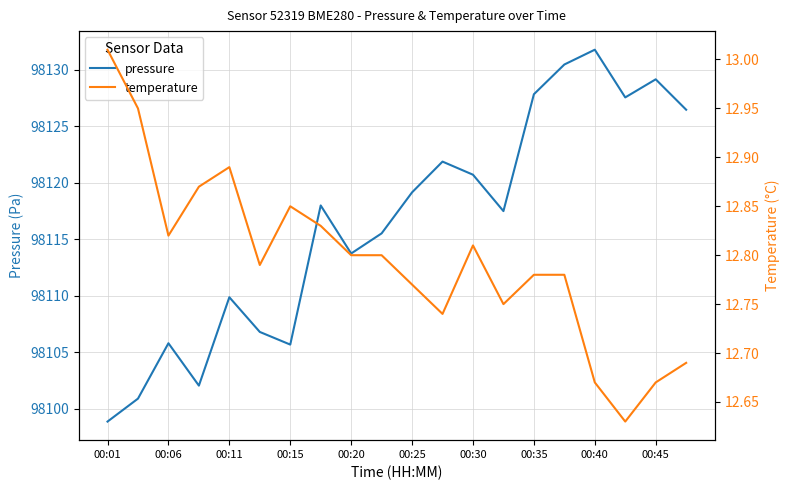

Is it true that pressure equals 98105.8 at 00:06?

True